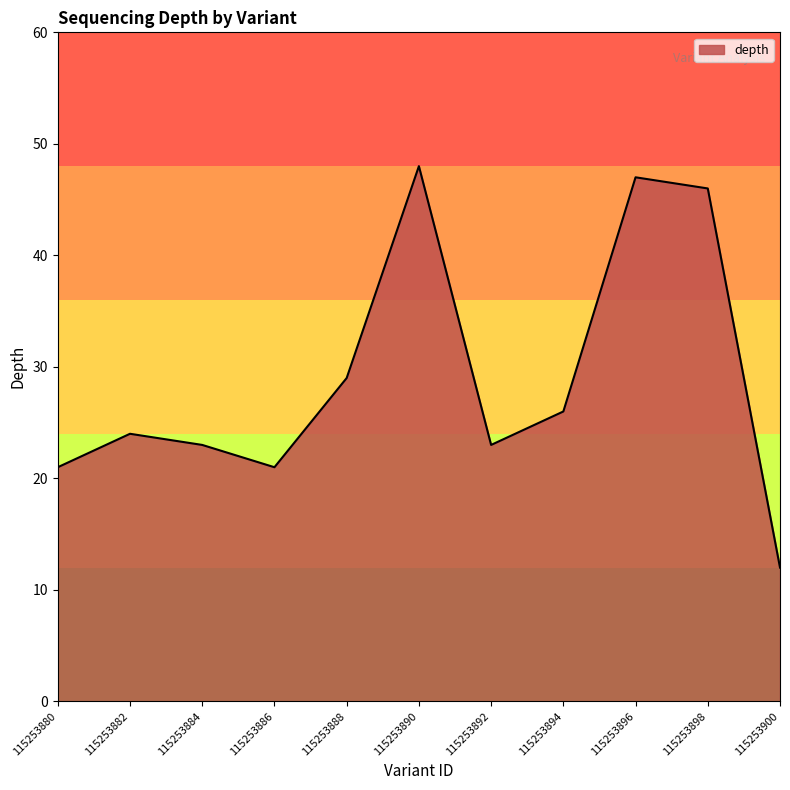

The chart shows a value of 21 at 115253886. True or false?

True